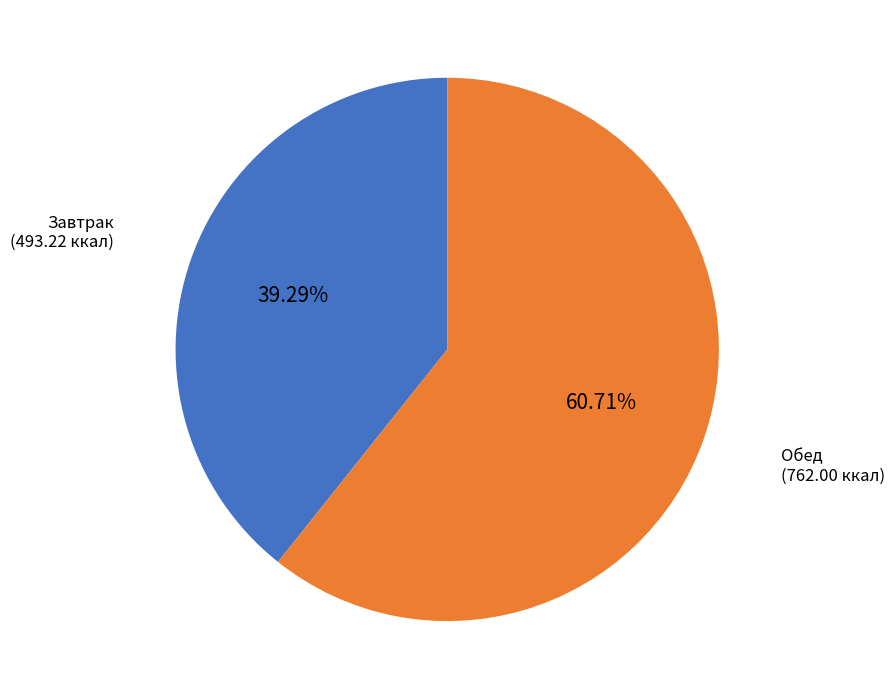

Does any single category account for the majority?

Yes